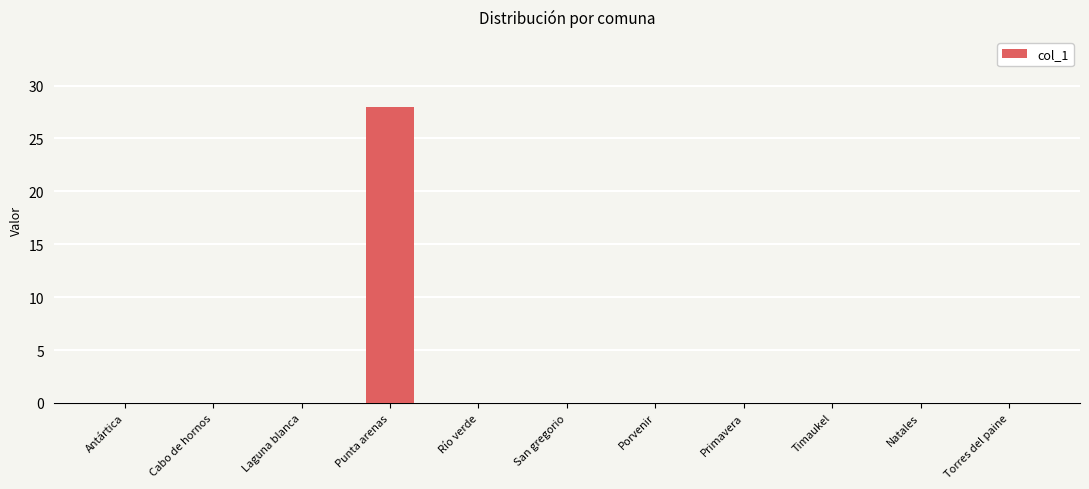

The value at Río verde is -11. True or false?

False